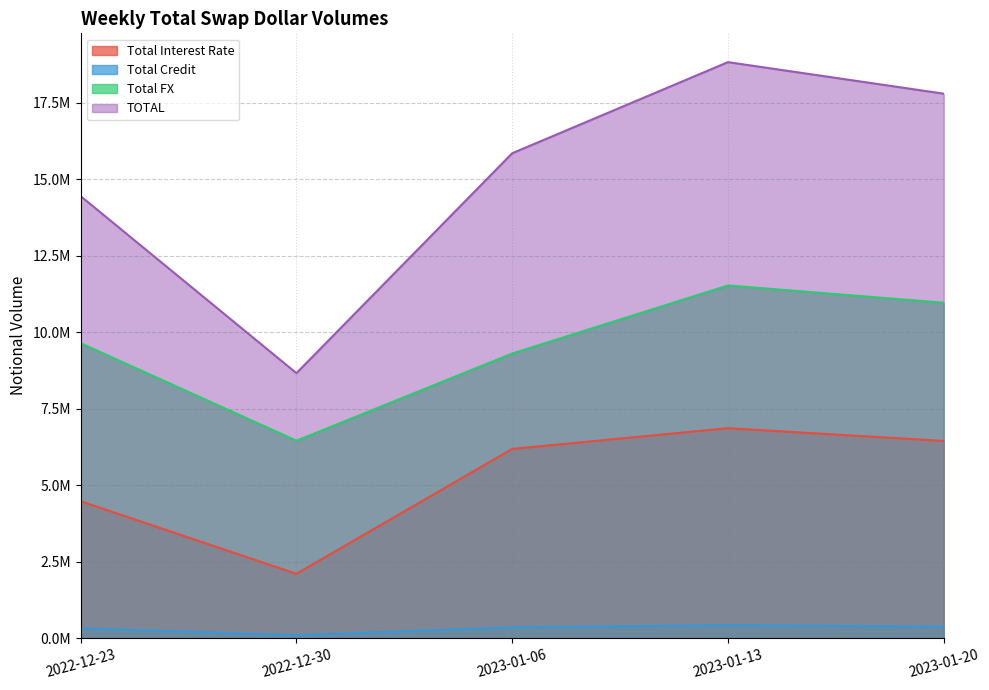

The value of Total Interest Rate at 2023-01-20 is 3376195. True or false?

False